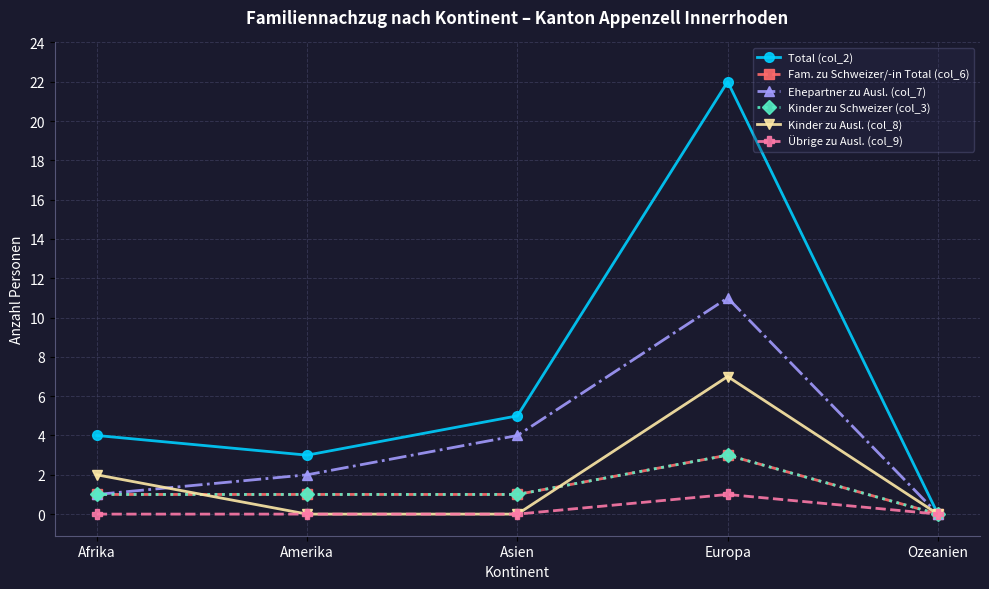

What is the value of the Fam. zu Schweizer/-in Total (col_6) point at the 3rd from the left?

1